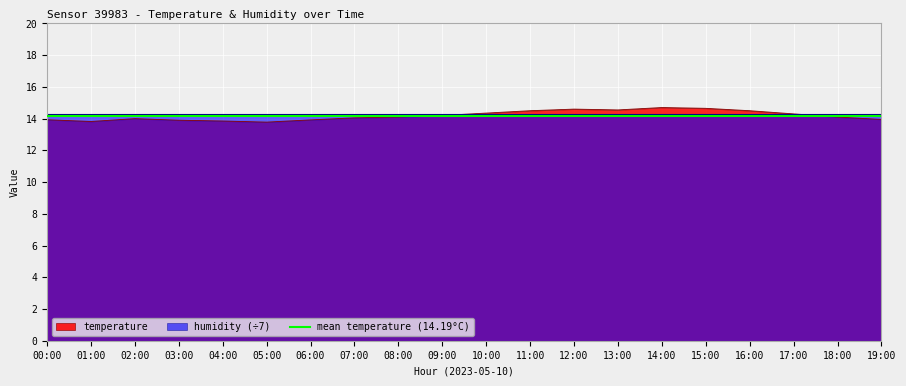

Between 17:00 and 14:00, which is larger?

14:00